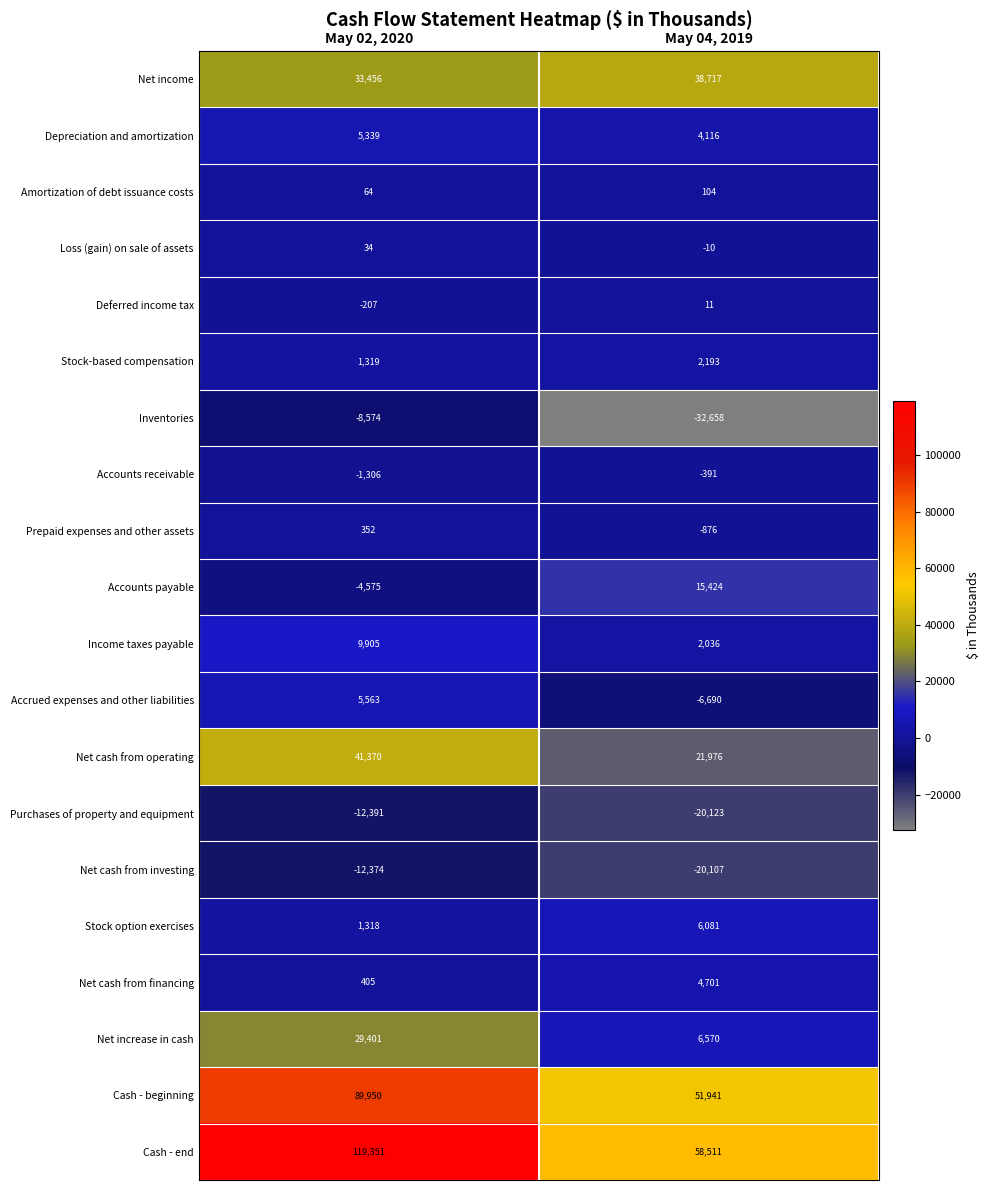

What is the approximate value of Net increase in cash at May 02, 2020?

29401